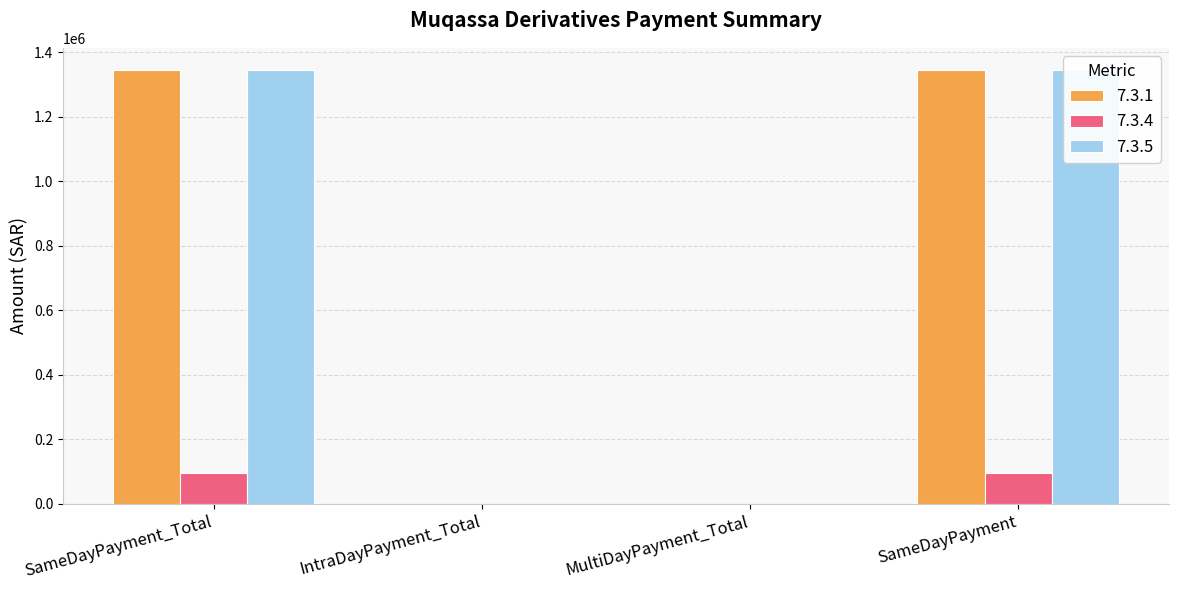

Which series has the largest total across all categories?

7.3.1